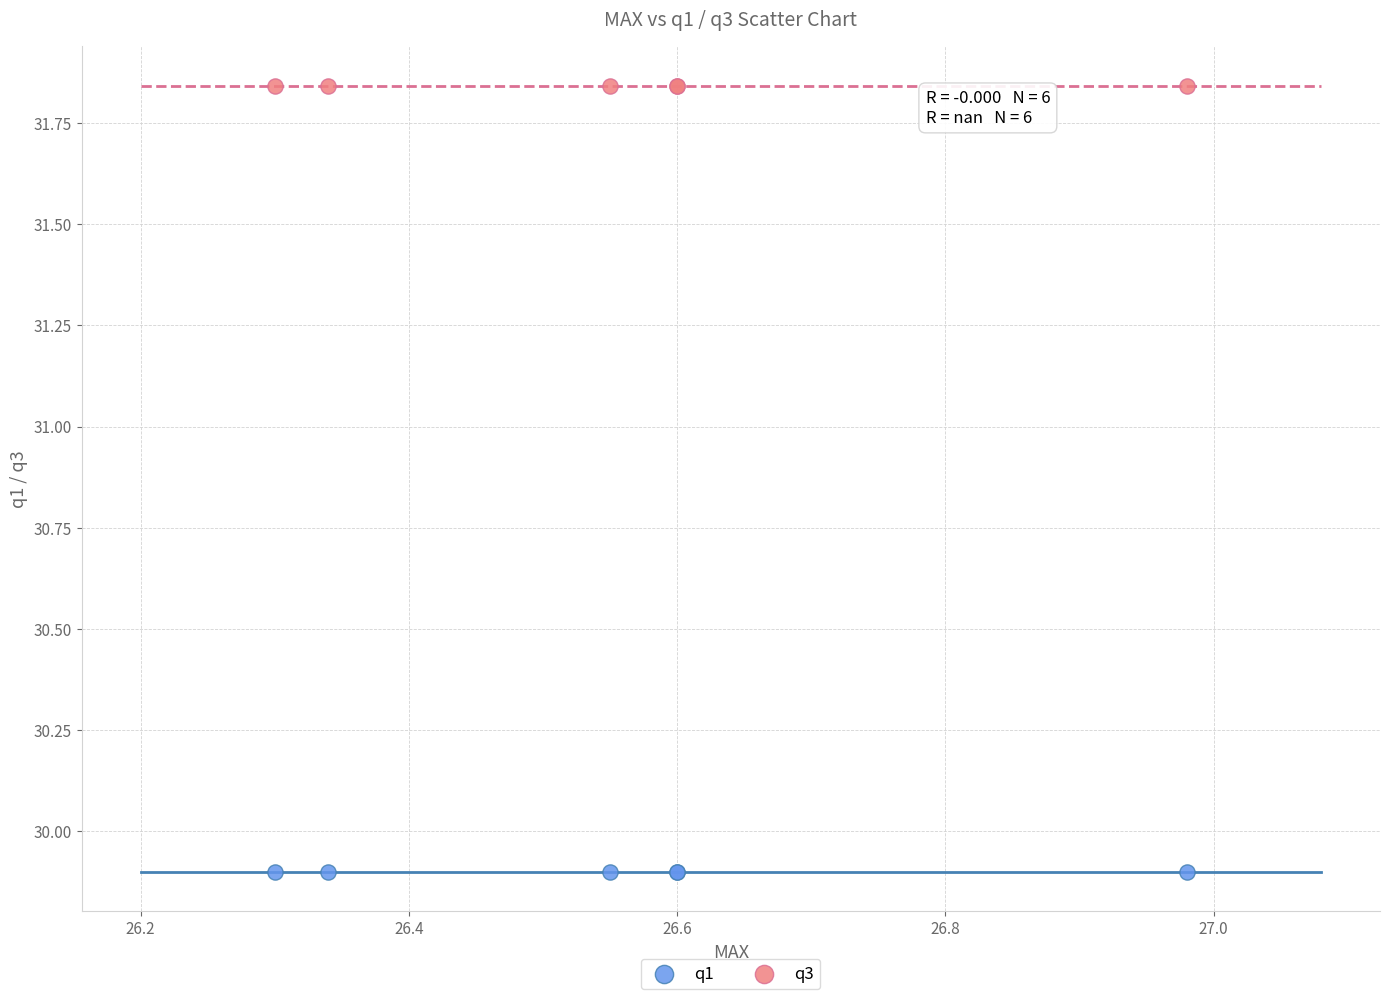

Which series contains the highest Y value?

q3